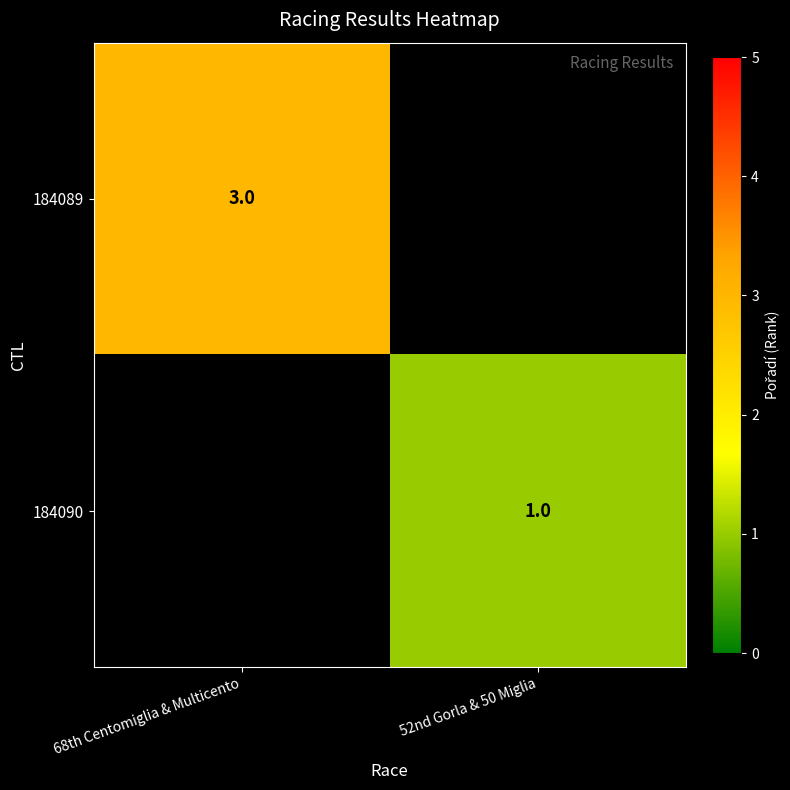

The value of 184089 at 68th Centomiglia & Multicento is 5. True or false?

False